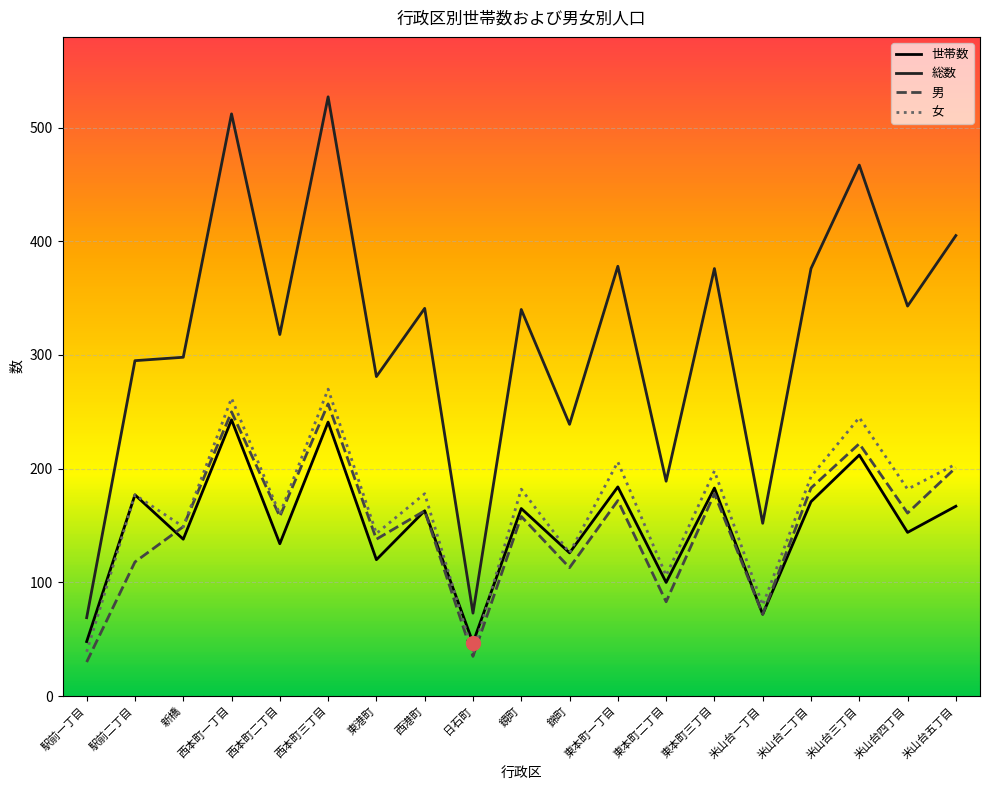

What is the spread (max minus min) of values at 錦町?

126